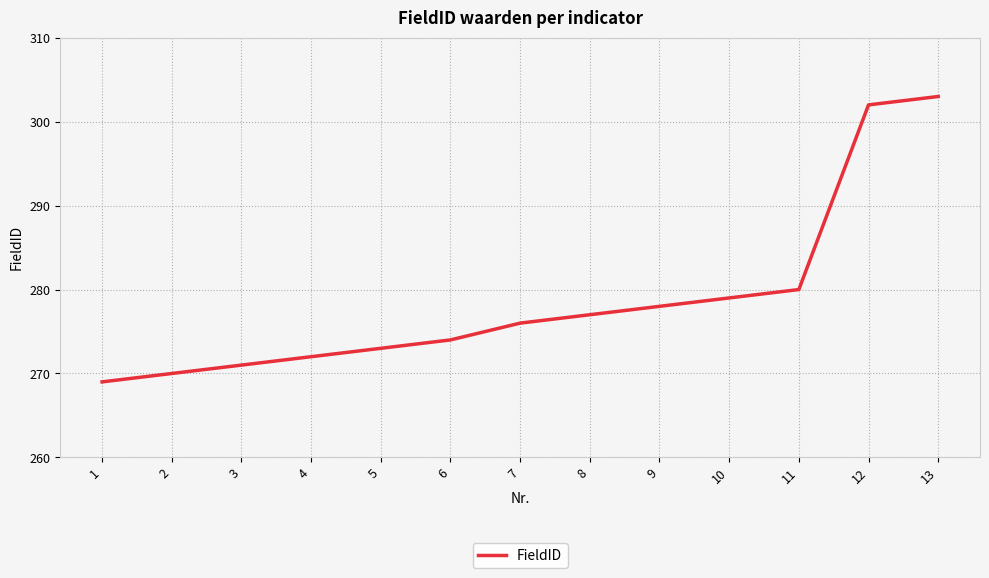

Between 10 and 3, which is larger?

10